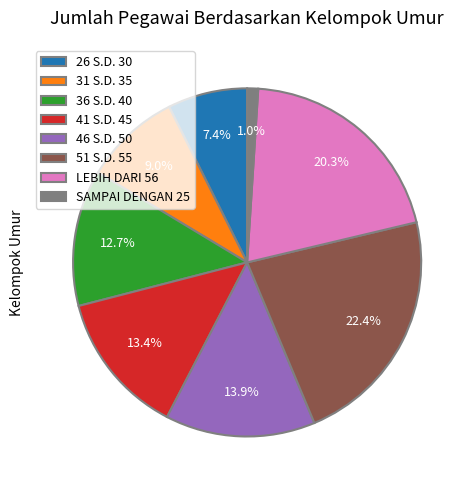

Which has a higher value, LEBIH DARI 56 or SAMPAI DENGAN 25?

LEBIH DARI 56